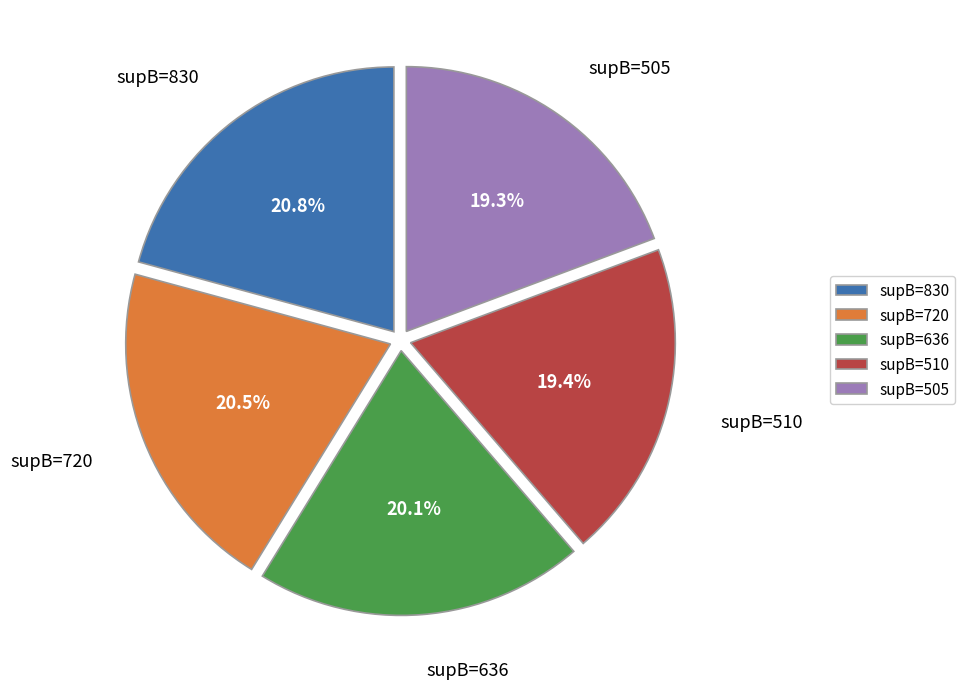

Which has a higher value, supB=510 or supB=830?

supB=830